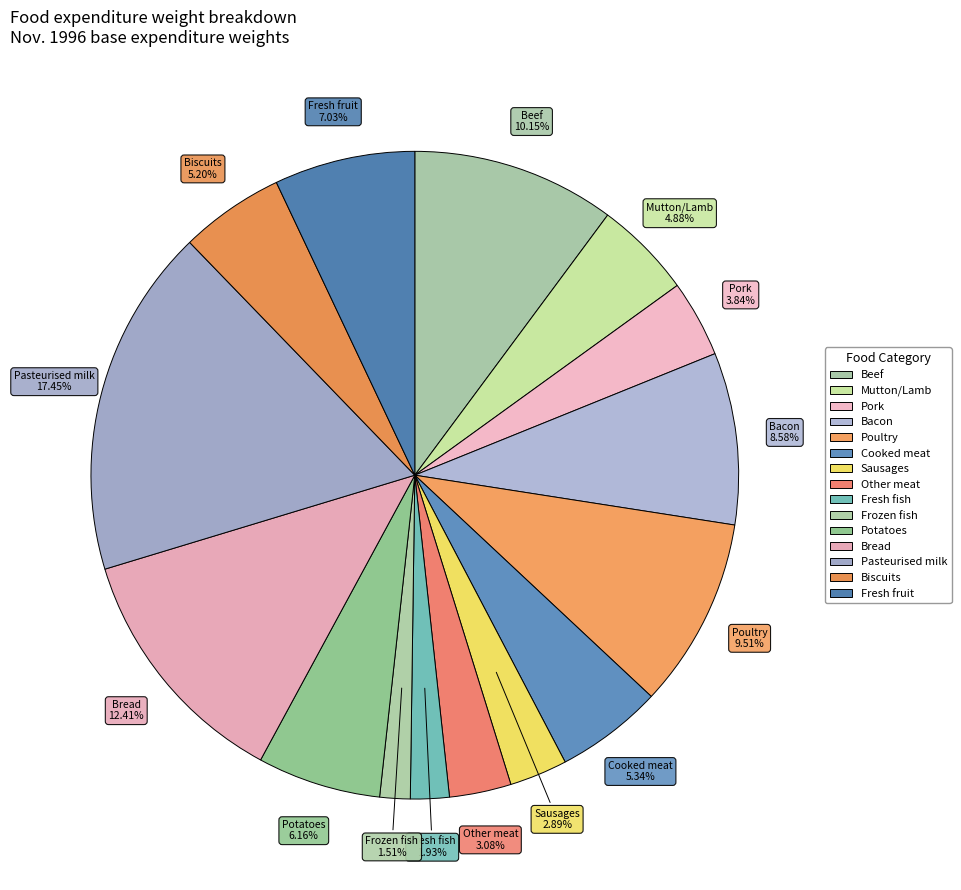

How many segments does this pie chart have?

15